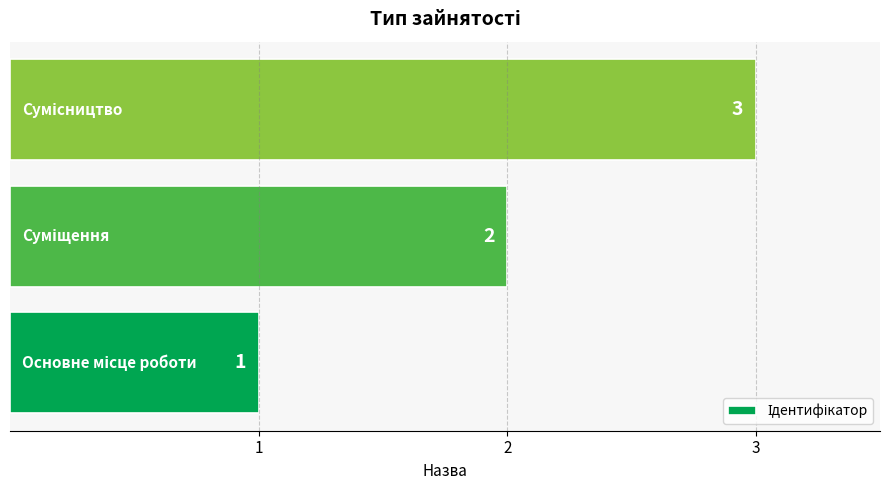

How many categories are shown in the chart?

3